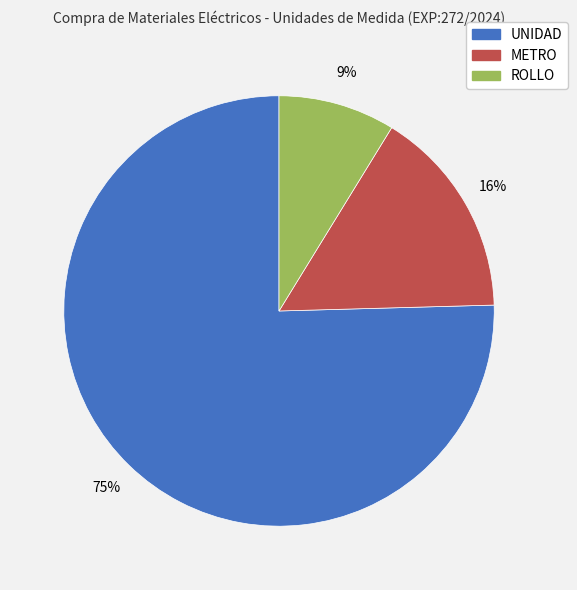

To the nearest percent, what is the average slice percentage?

33%